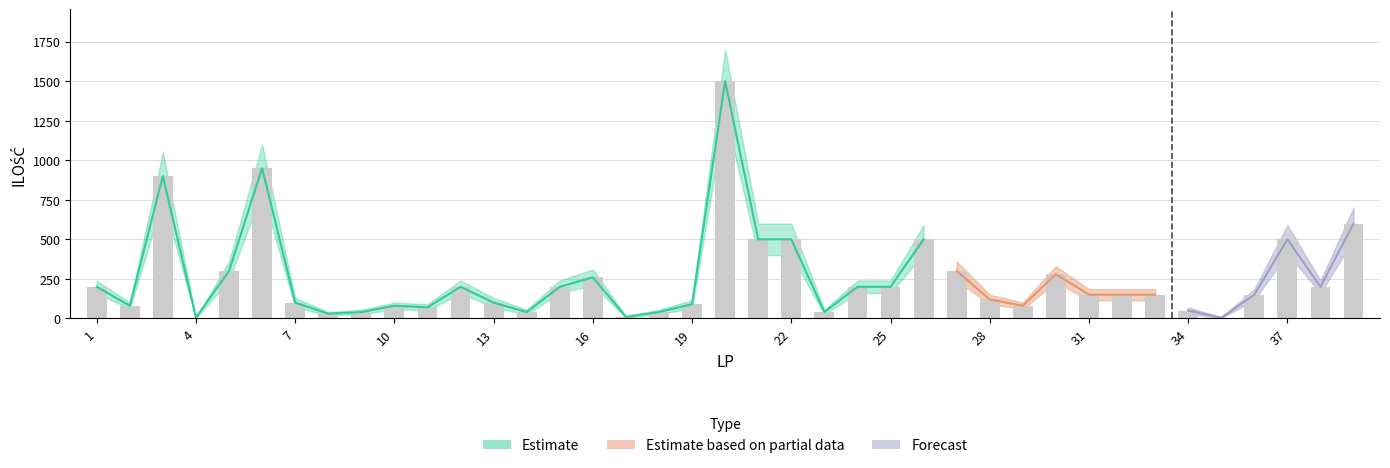

Does the chart contain stacked bars?

No